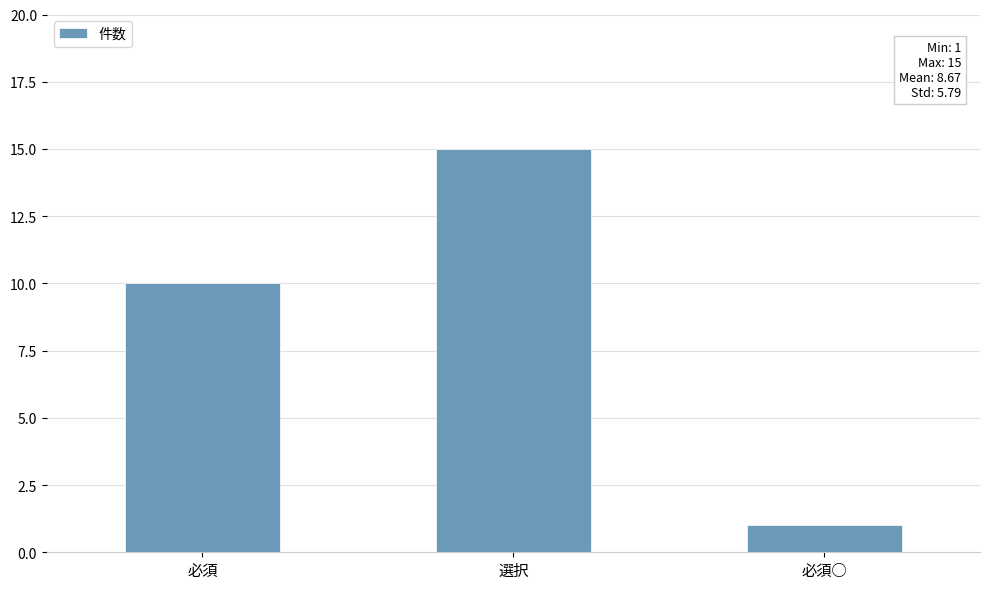

How many categories are shown in the chart?

3